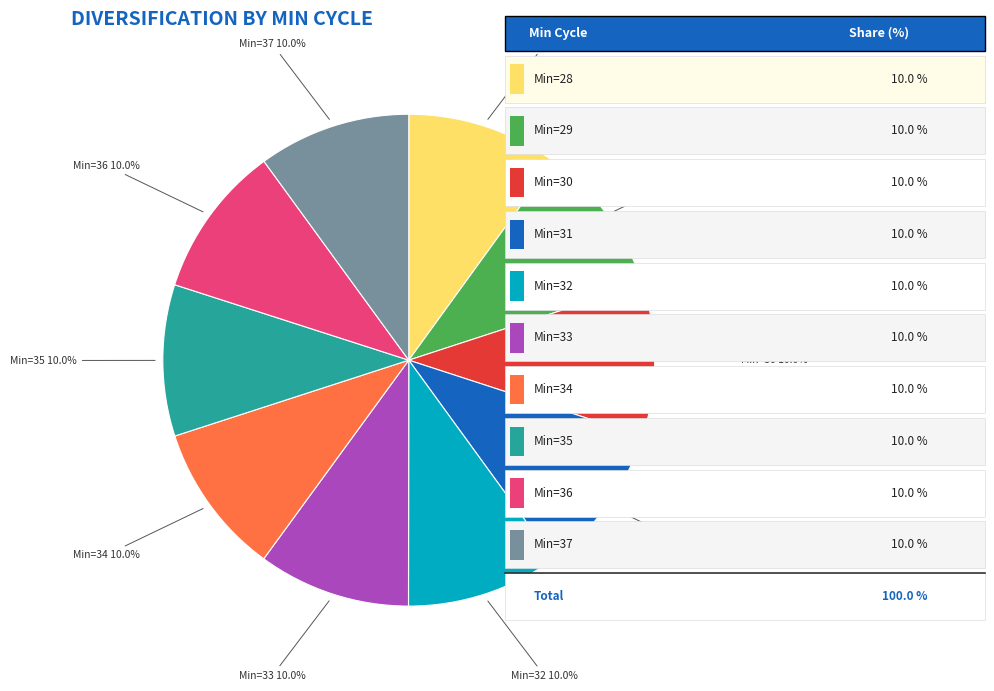

Is there any slice that represents more than half of the pie?

No